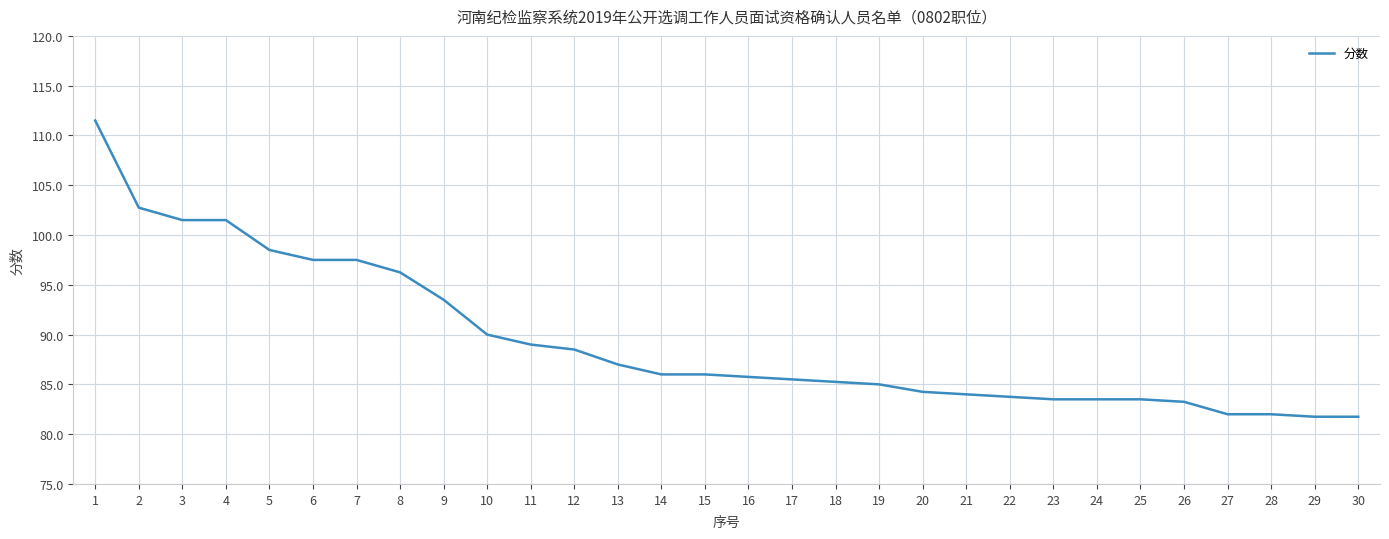

What is the smallest value displayed?

81.8